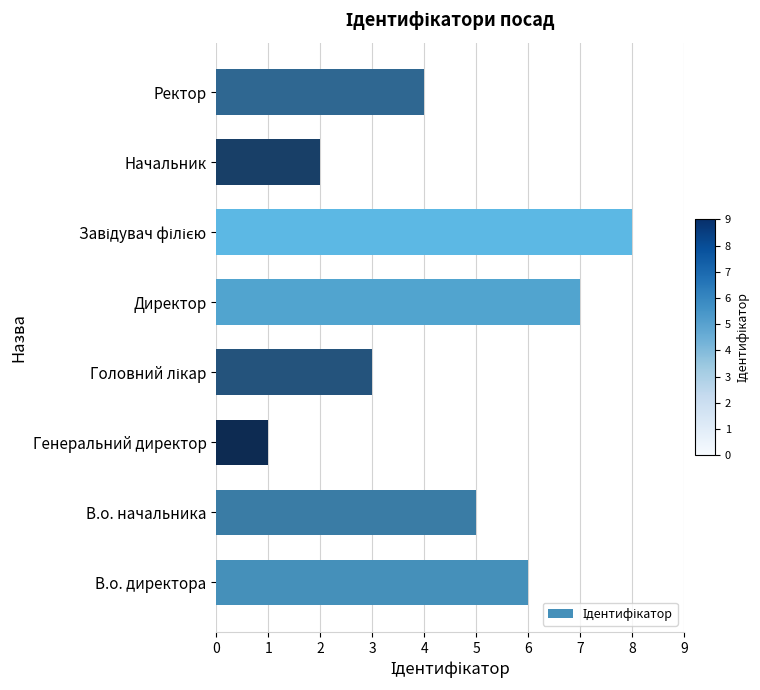

At which category does the chart reach its minimum across all series?

Генеральний директор